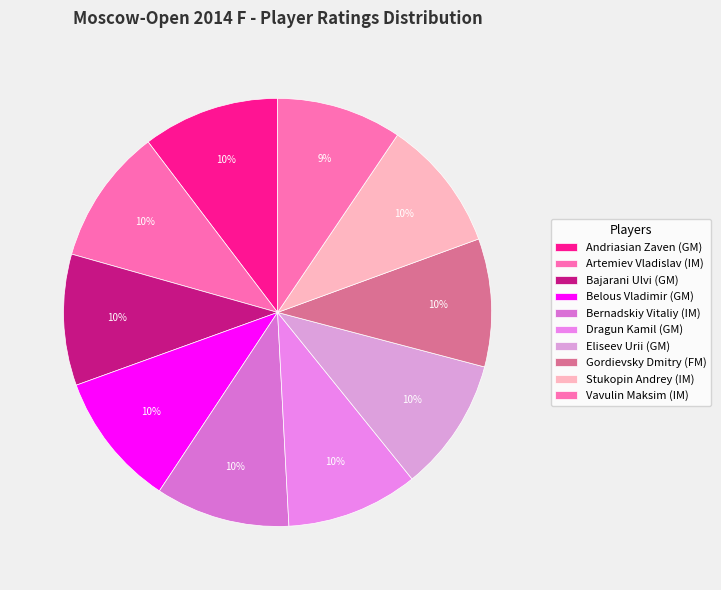

To the nearest percent, what is the average slice percentage?

10%